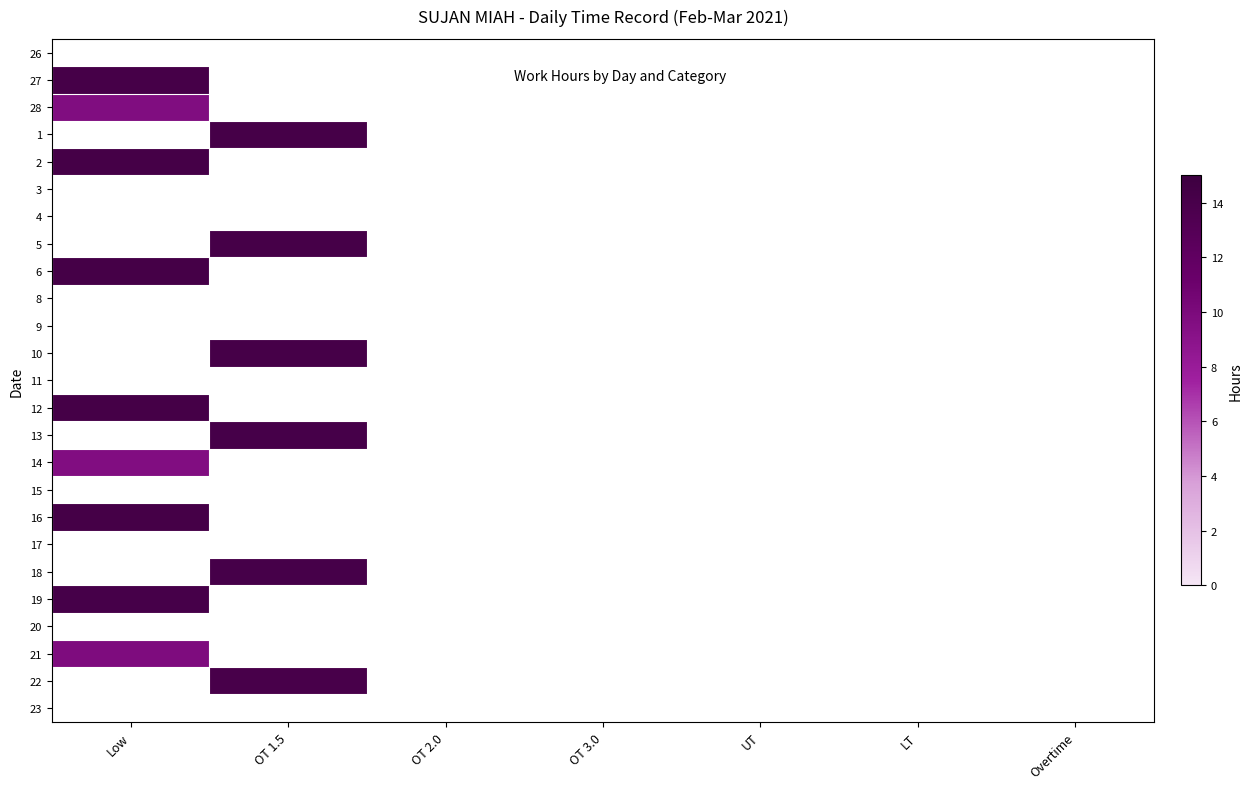

List the series in order of their peak value, lowest first.

28, 1, 2, 3, 4, 5, 6, 8, 9, 10, 11, 12, 13, 14, 15, 16, 17, 18, 19, 20, 21, 22, 23, 26, 27